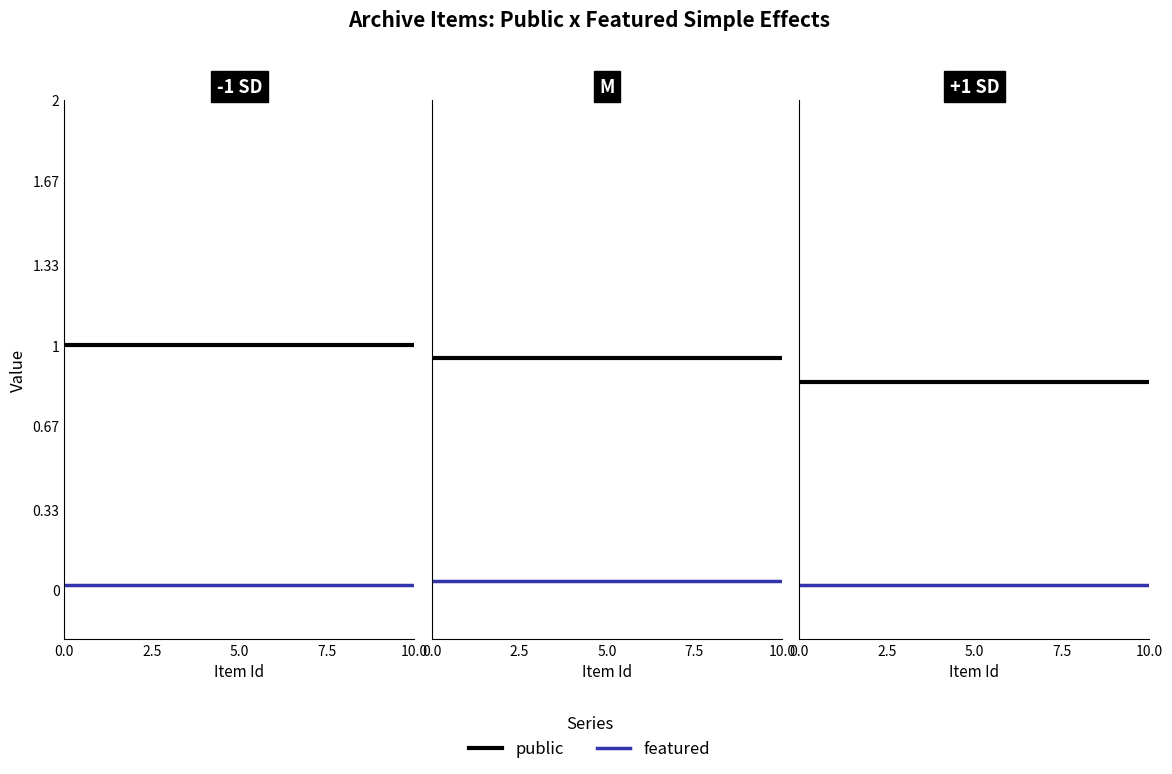

Rank the series by their average value, from lowest to highest.

featured, public